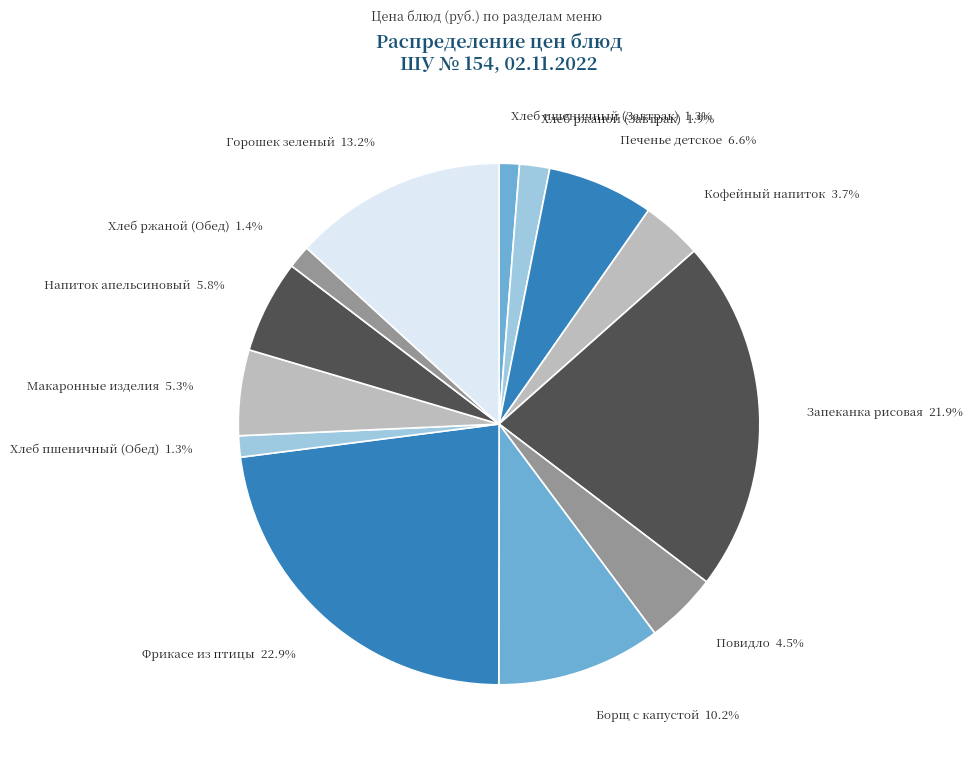

To the nearest percent, what is the average slice percentage?

8%